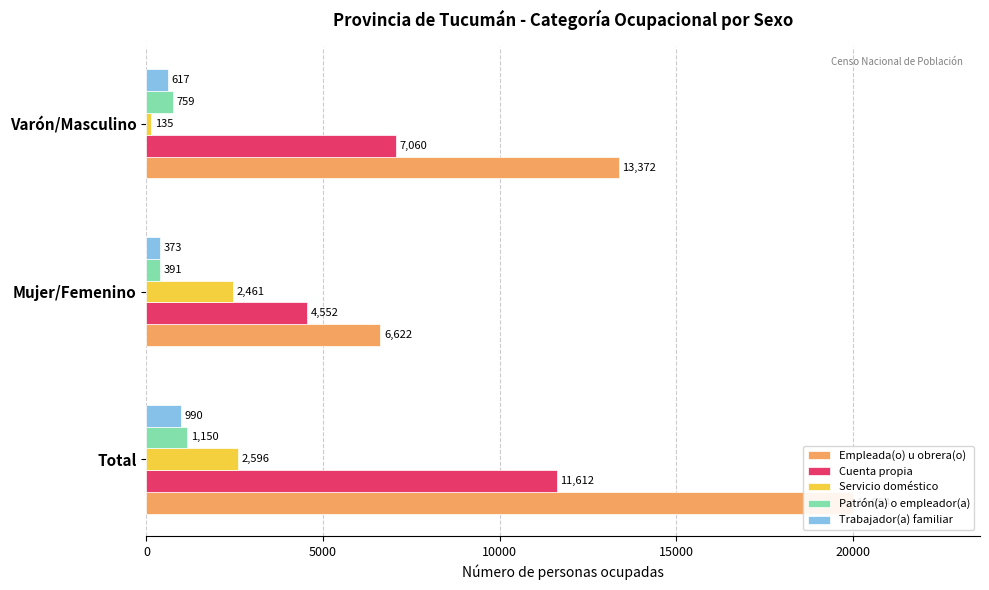

What is the greatest value displayed?

19994